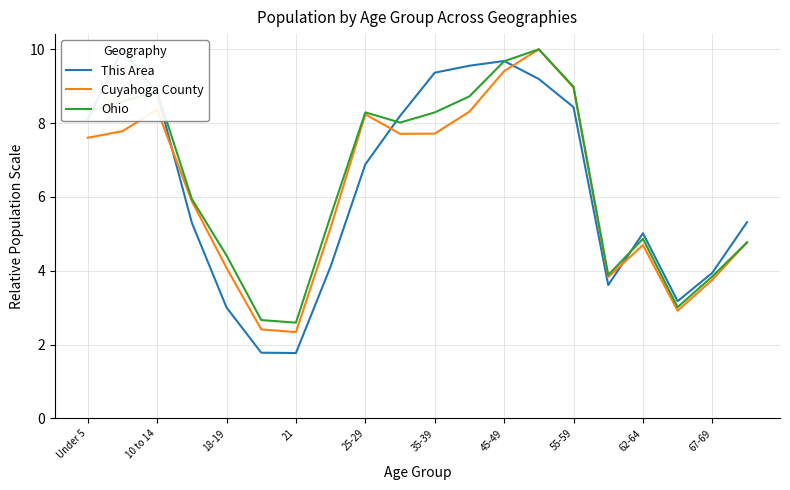

The Cuyahoga County series shows 1.0 at 21. True or false?

False